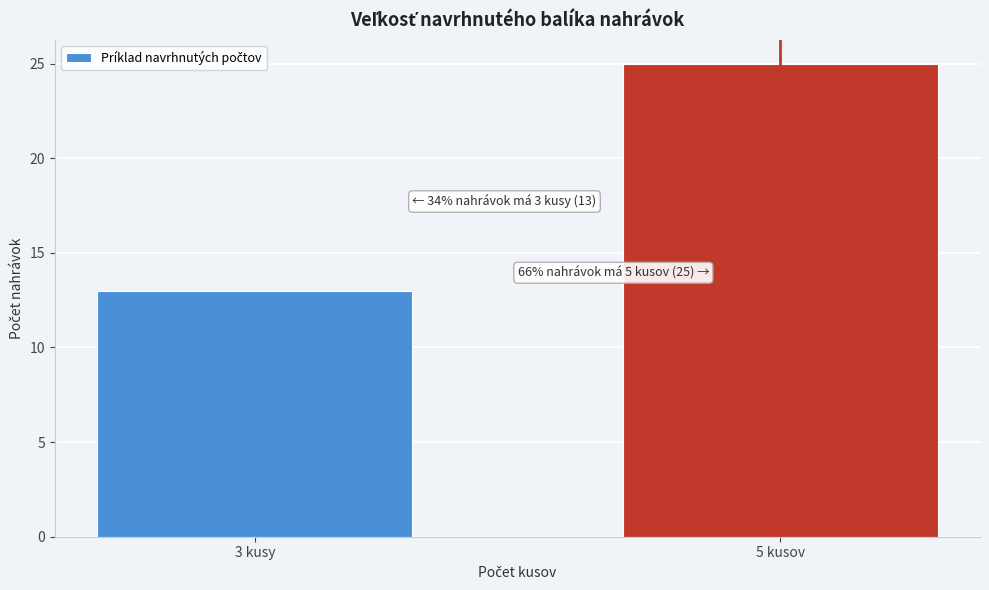

Reading left to right, list all the values displayed in this chart.

3 kusy=13	5 kusov=25